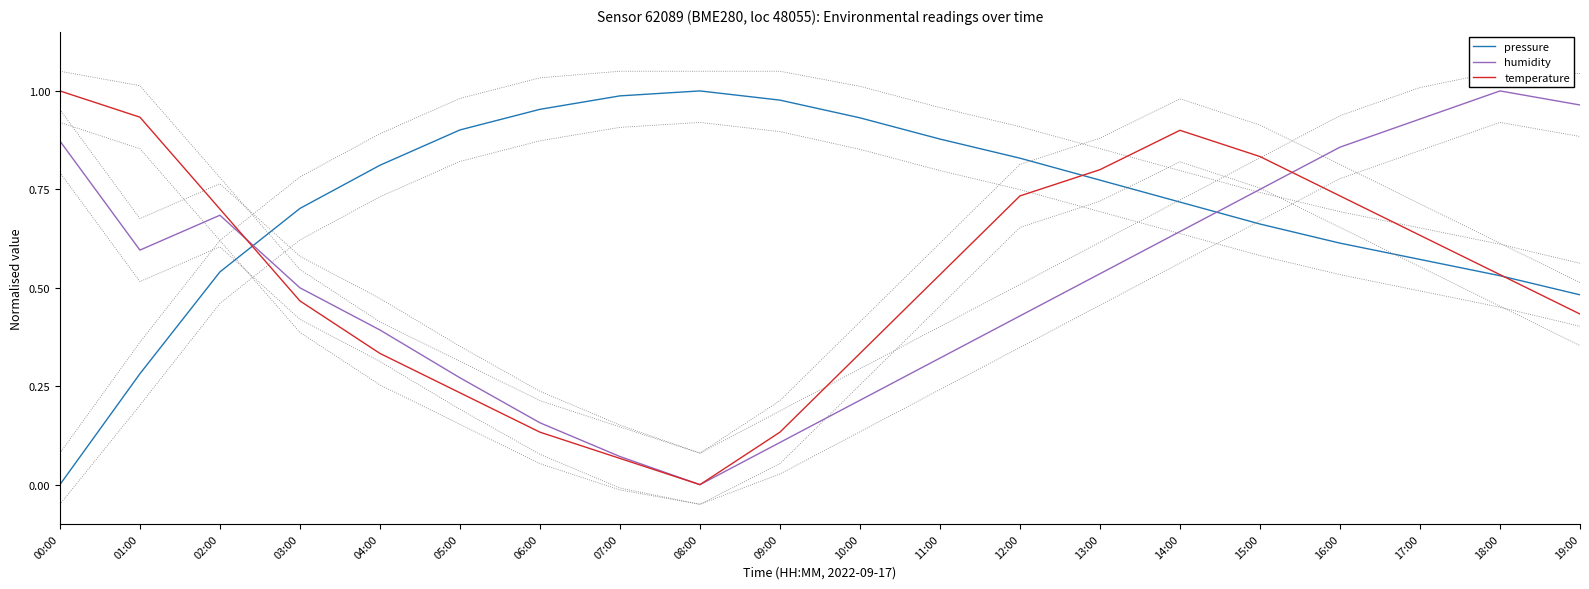

What position from the left is 04:00?

5